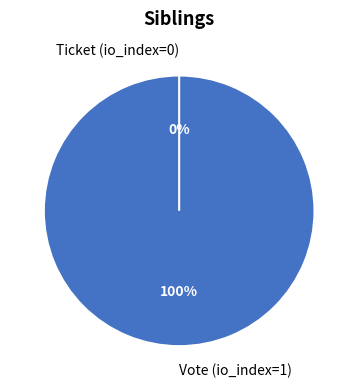

Which category has the smallest portion of the pie?

Ticket (io_index=0)